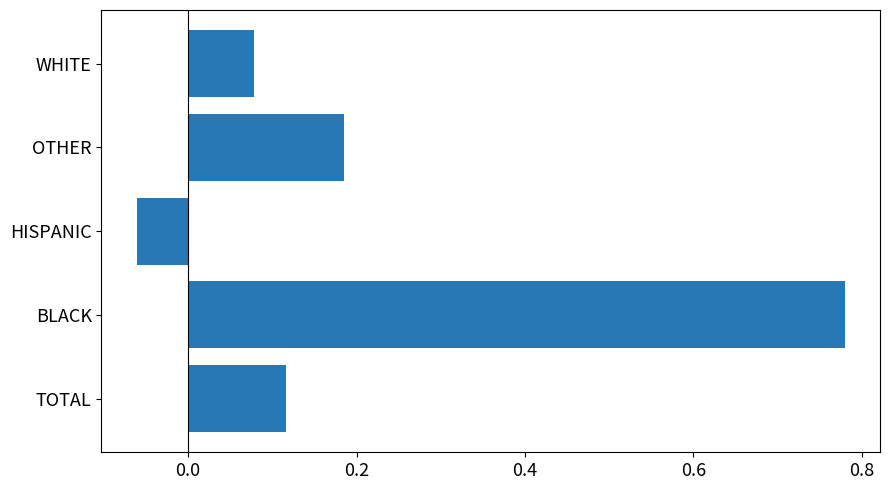

Between WHITE and HISPANIC, which is larger?

WHITE